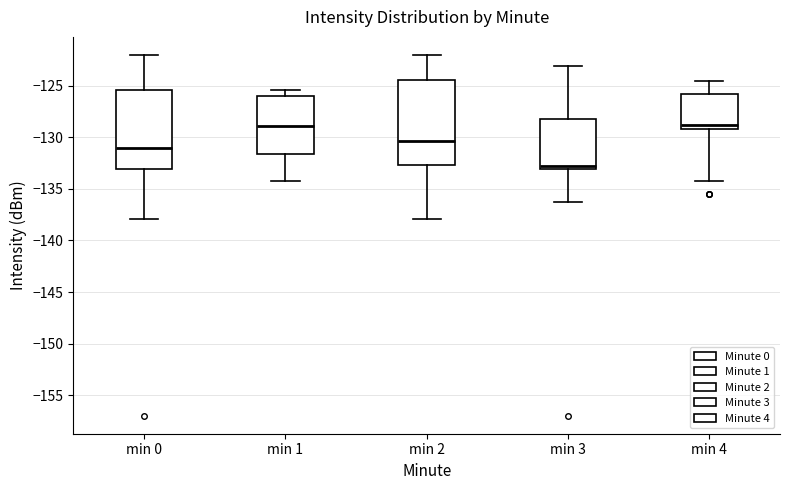

Where does the lower whisker of the box for min 1 end on the y-axis? The values are not printed on the chart, so give them approximately, as read against the axis.

-134.0